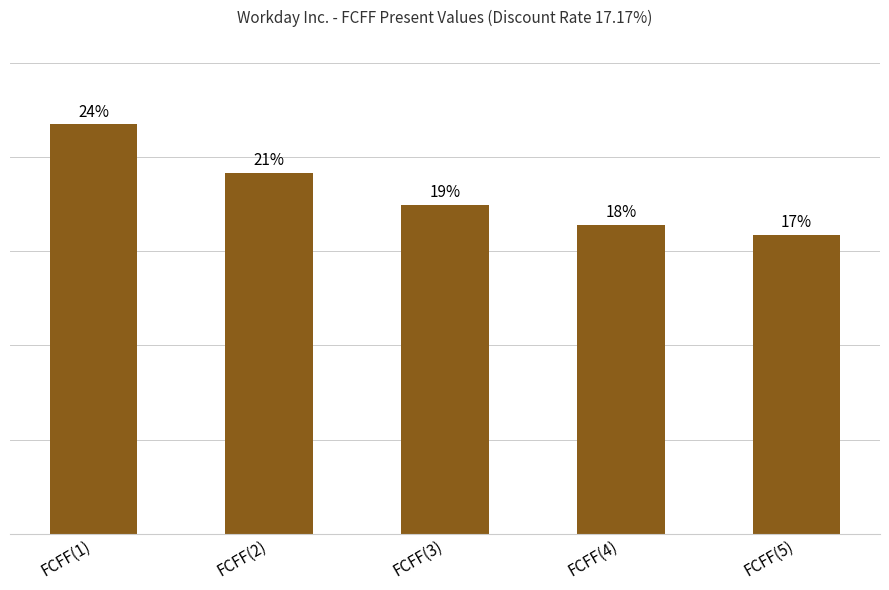

What is the sum of the values at FCFF(3) and FCFF(5)?

2981